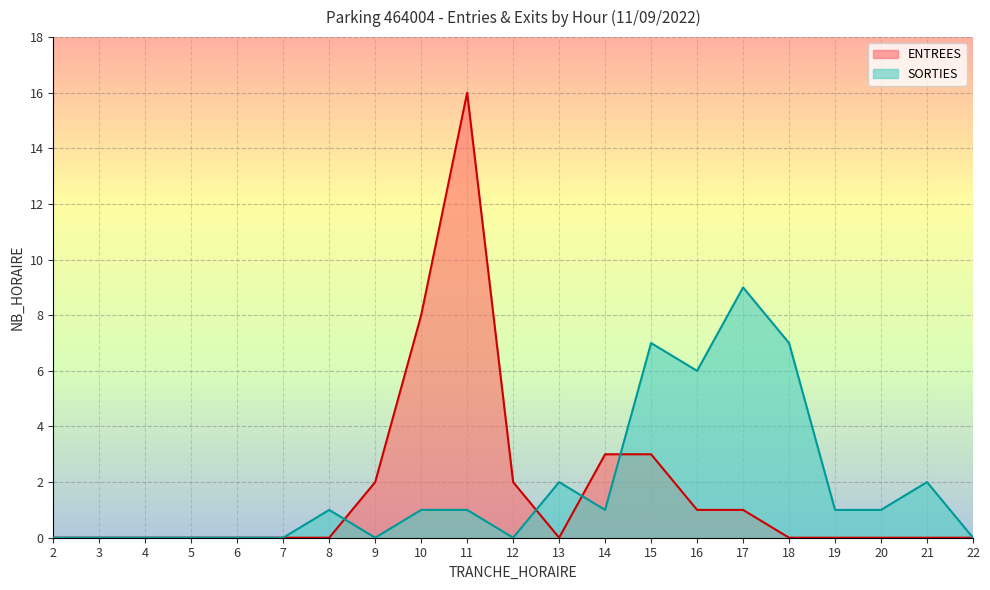

Which series has the widest spread of values?

ENTREES